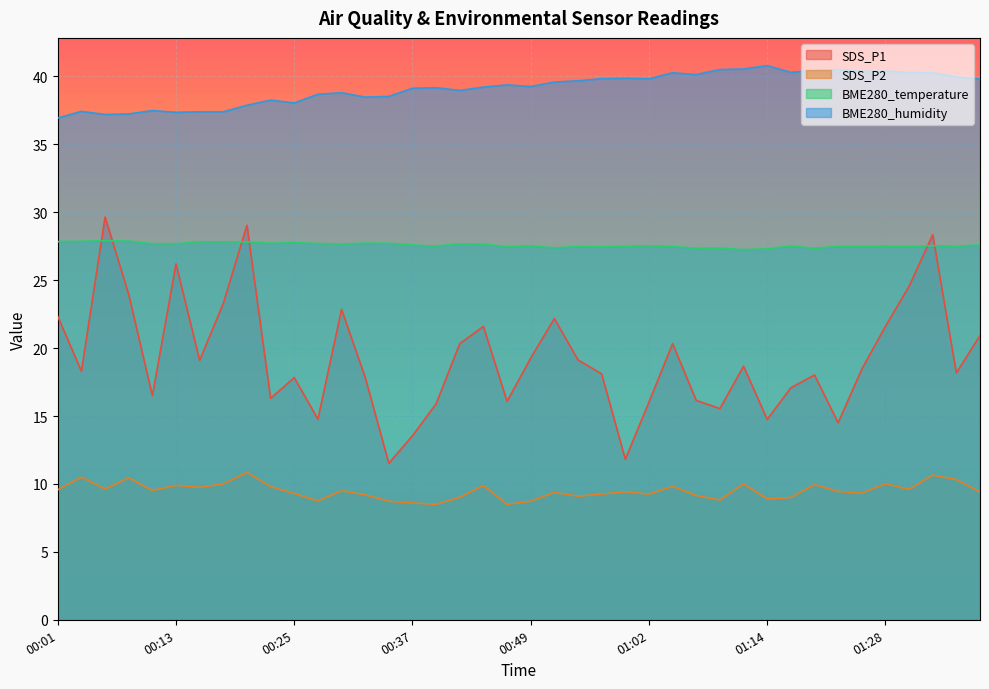

What is the value of the SDS_P2 point at the 11th from the left?

9.3